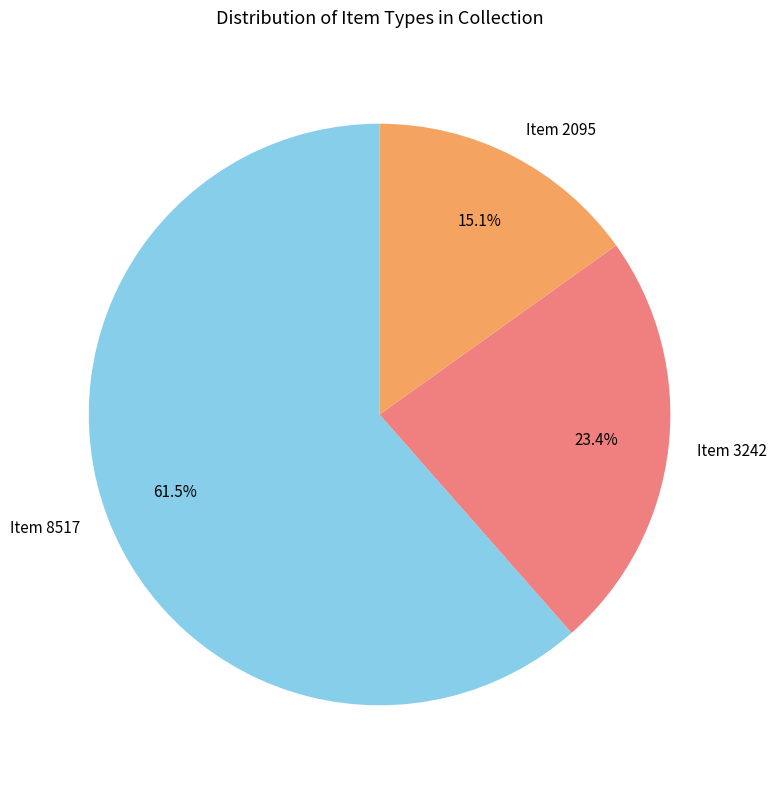

What is the majority slice?

Item 8517